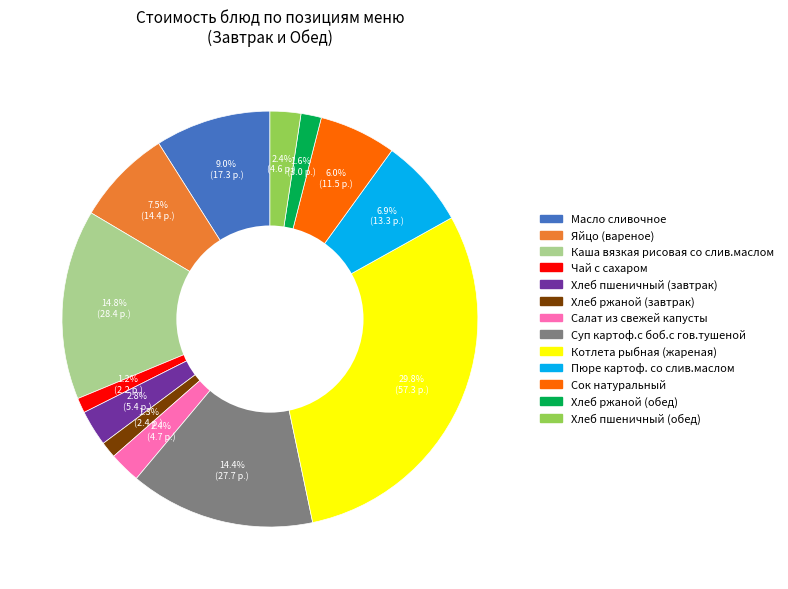

What is the largest slice in the pie chart?

Котлета рыбная (жареная)